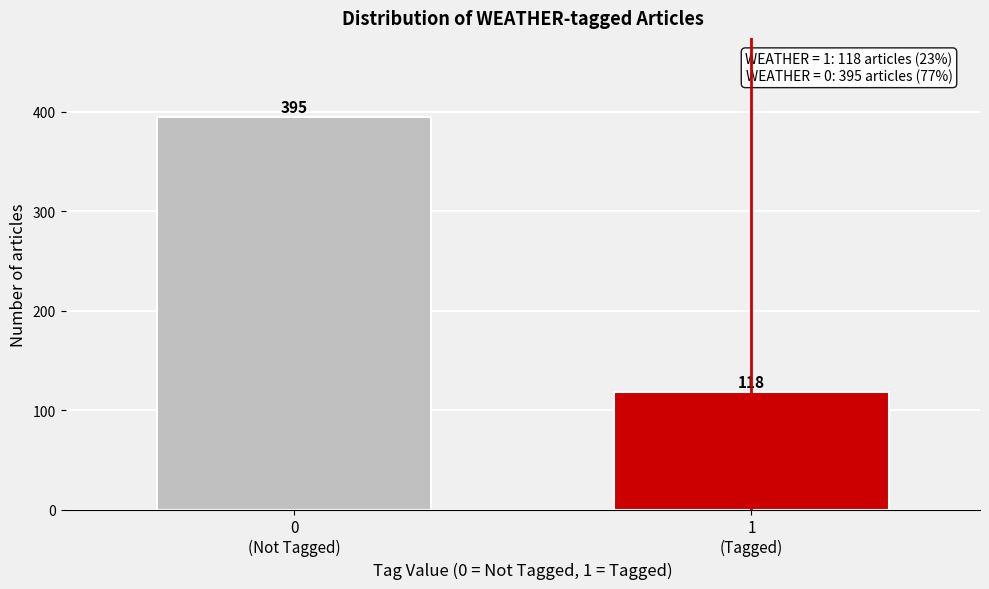

Reading left to right, transcribe all the data shown in this chart.

395	118